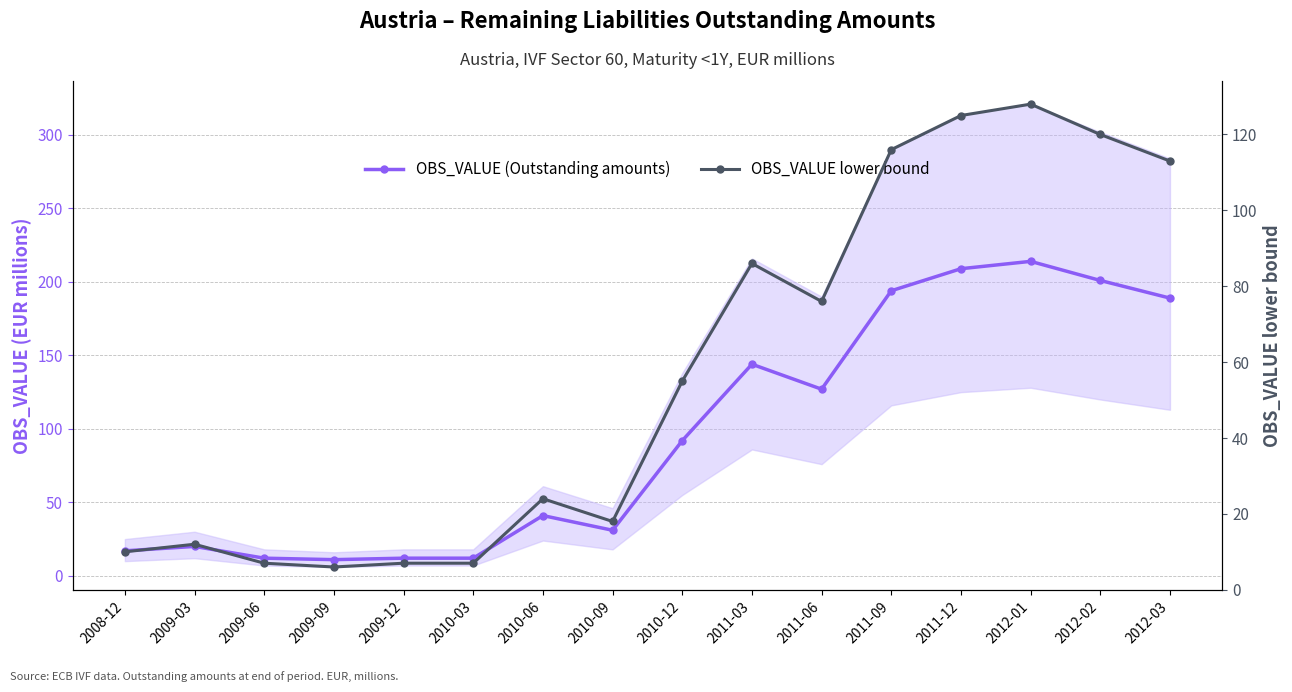

At how many categories does at least one series exceed 210?

1